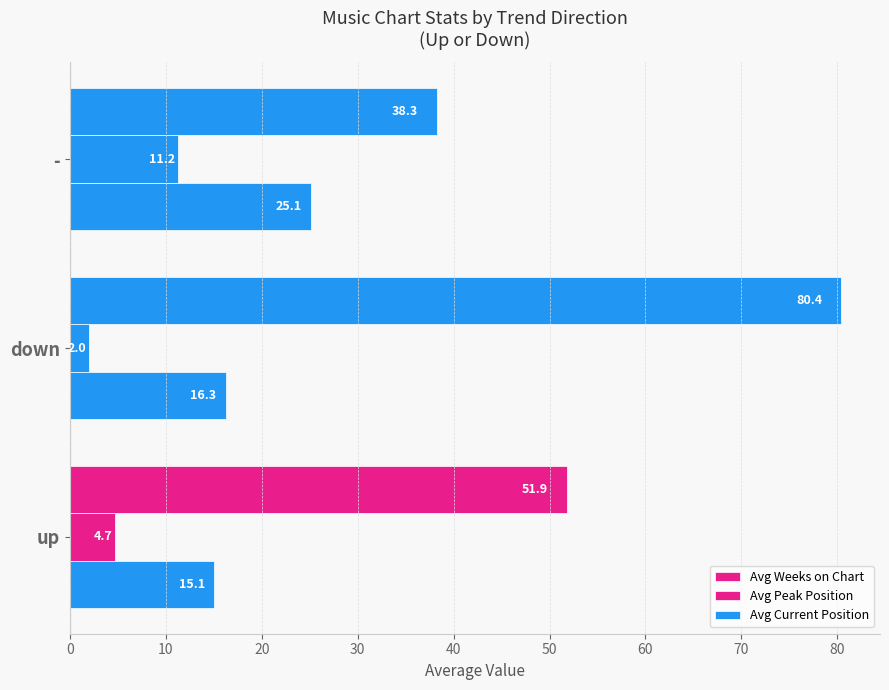

Which series has the largest range (max minus min)?

Avg Weeks on Chart